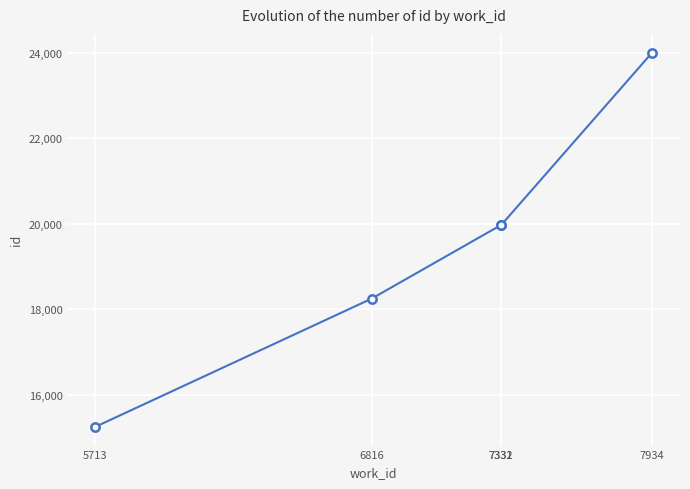

What is the smallest value displayed?

15242.0